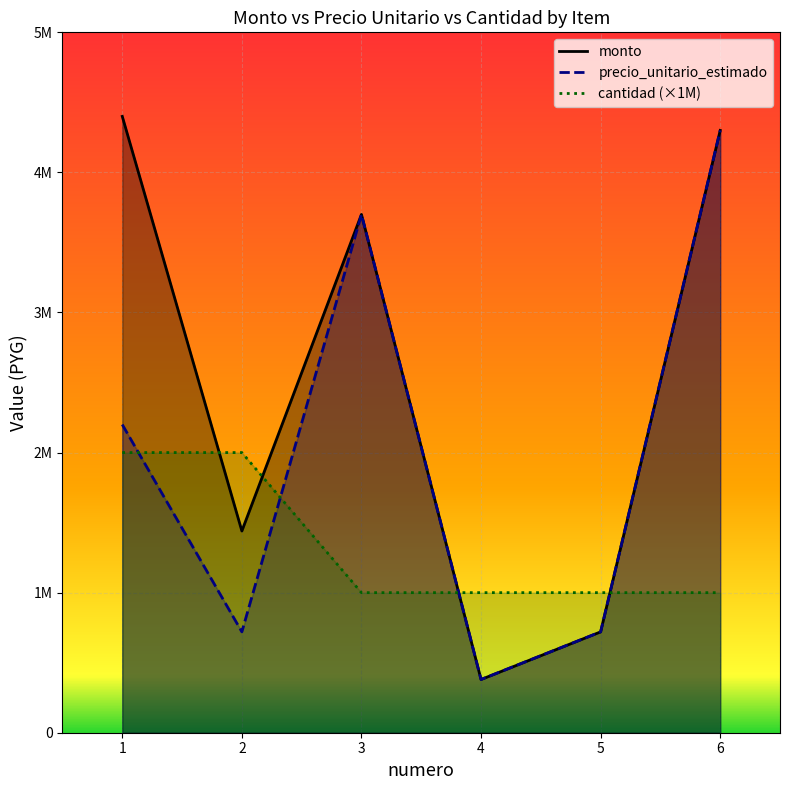

Reading left to right, what are all the values shown in this chart?

monto: 4400000	1440000	3700000	380000	720000	4300000
precio_unitario_estimado: 2200000	720000	3700000	380000	720000	4300000
cantidad: 2000000	2000000	1000000	1000000	1000000	1000000